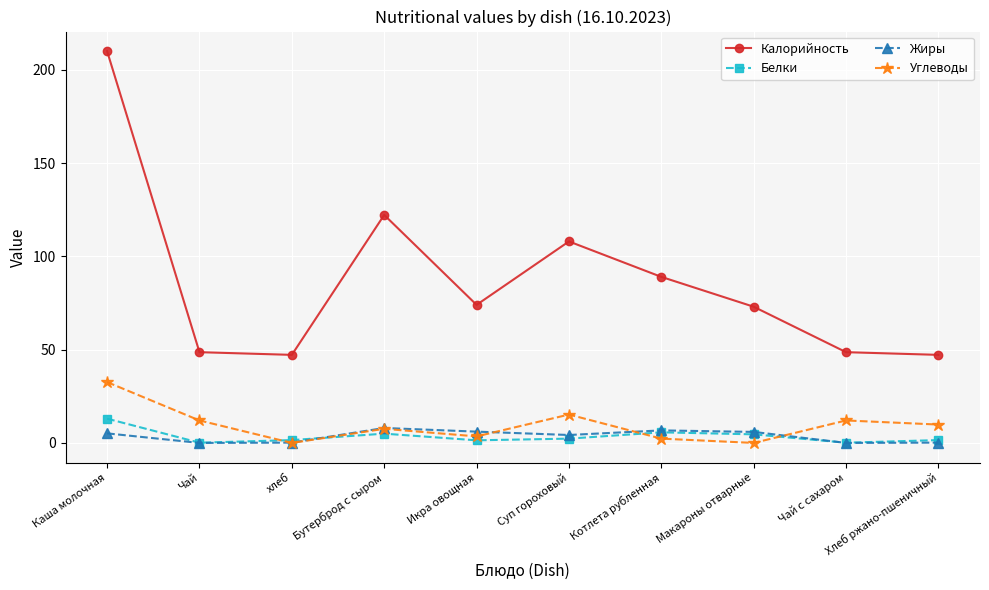

In Калорийность, how many points are higher than both neighbors (excluding endpoints)?

2